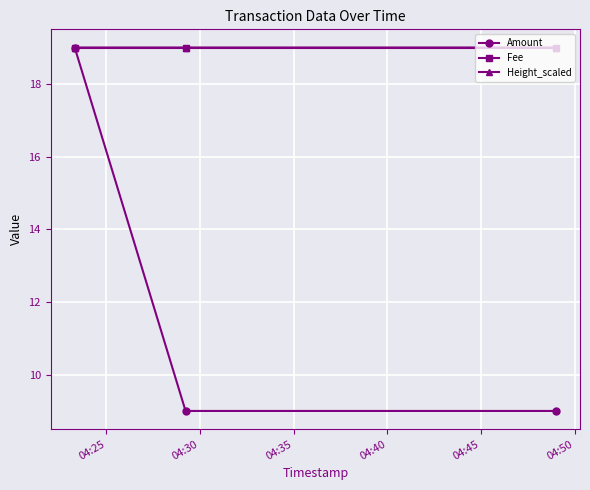

Is this an area chart (filled region under the line)?

No